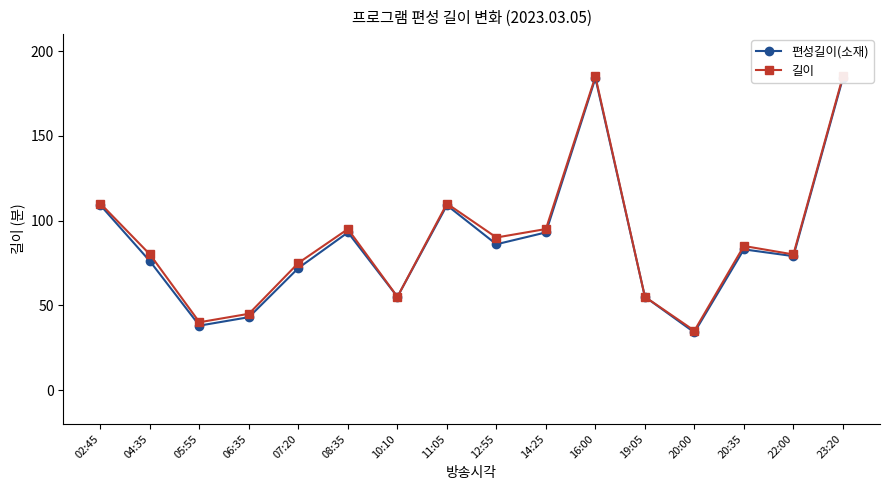

Is it true that 편성길이(소재) equals 55 at 10:10?

True